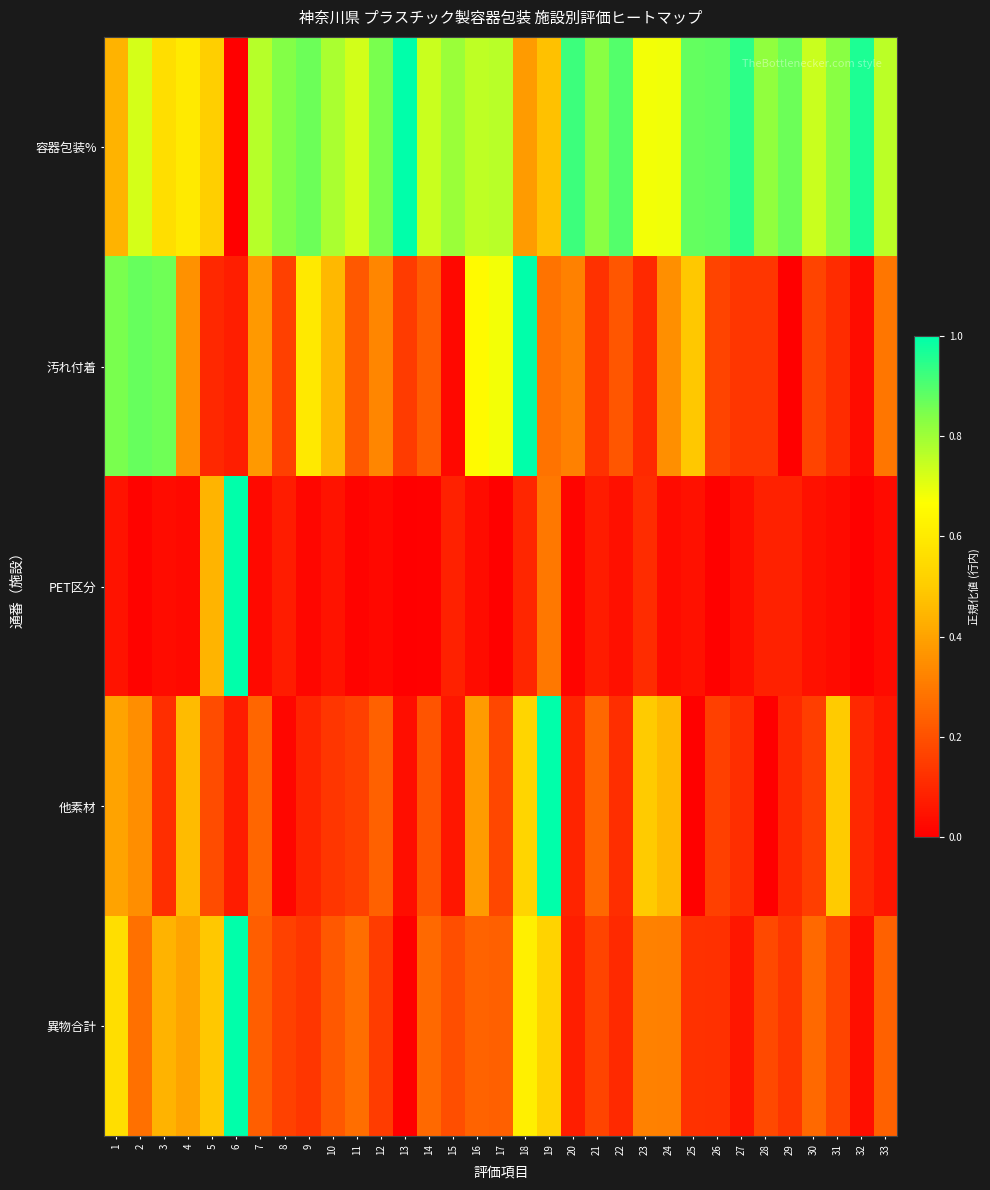

Reading left to right, transcribe all the data shown in this chart.

容器包装%: 1=0.4	2=0.7	3=0.6	4=0.6	5=0.5	6=0.0	7=0.8	8=0.8	9=0.9	10=0.8	11=0.7	12=0.8	13=1.0	14=0.7	15=0.8	16=0.8	17=0.8	18=0.4	19=0.5	20=0.9	21=0.8	22=0.9	23=0.7	24=0.7	25=0.9	26=0.9	27=0.9	28=0.8	29=0.9	30=0.7	31=0.8	32=1.0	33=0.8
汚れ付着: 1=0.8	2=0.9	3=0.9	4=0.4	5=0.1	6=0.1	7=0.4	8=0.2	9=0.6	10=0.5	11=0.2	12=0.3	13=0.1	14=0.2	15=0.0	16=0.7	17=0.7	18=1.0	19=0.3	20=0.3	21=0.1	22=0.2	23=0.1	24=0.4	25=0.5	26=0.2	27=0.1	28=0.1	29=0.0	30=0.2	31=0.1	32=0.0	33=0.3
PET区分: 1=0.1	2=0.0	3=0.0	4=0.0	5=0.4	6=1.0	7=0.0	8=0.1	9=0.0	10=0.0	11=0.0	12=0.0	13=0.0	14=0.0	15=0.1	16=0.0	17=0.0	18=0.1	19=0.3	20=0.0	21=0.1	22=0.0	23=0.1	24=0.0	25=0.0	26=0.0	27=0.0	28=0.1	29=0.1	30=0.0	31=0.0	32=0.0	33=0.0
他素材: 1=0.4	2=0.3	3=0.1	4=0.5	5=0.2	6=0.1	7=0.3	8=0.0	9=0.1	10=0.1	11=0.2	12=0.2	13=0.0	14=0.2	15=0.1	16=0.4	17=0.2	18=0.5	19=1.0	20=0.1	21=0.3	22=0.1	23=0.5	24=0.5	25=0.0	26=0.2	27=0.1	28=0.0	29=0.1	30=0.2	31=0.5	32=0.1	33=0.1
異物合計: 1=0.6	2=0.3	3=0.4	4=0.4	5=0.5	6=1.0	7=0.2	8=0.2	9=0.1	10=0.2	11=0.3	12=0.2	13=0.0	14=0.3	15=0.2	16=0.2	17=0.2	18=0.6	19=0.5	20=0.1	21=0.2	22=0.1	23=0.3	24=0.3	25=0.1	26=0.1	27=0.1	28=0.2	29=0.1	30=0.3	31=0.2	32=0.0	33=0.2